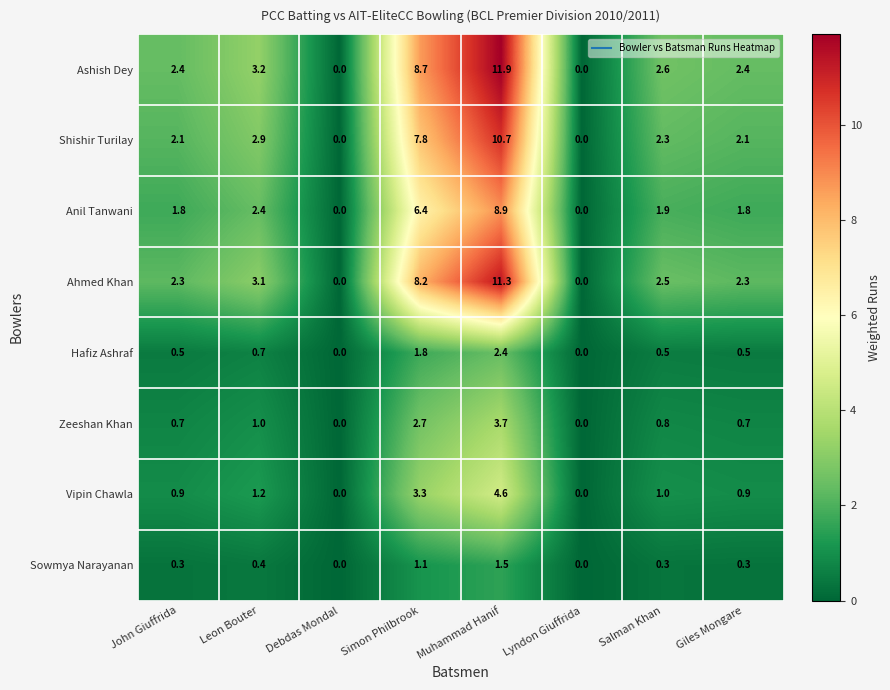

How many data points does each series have?

8